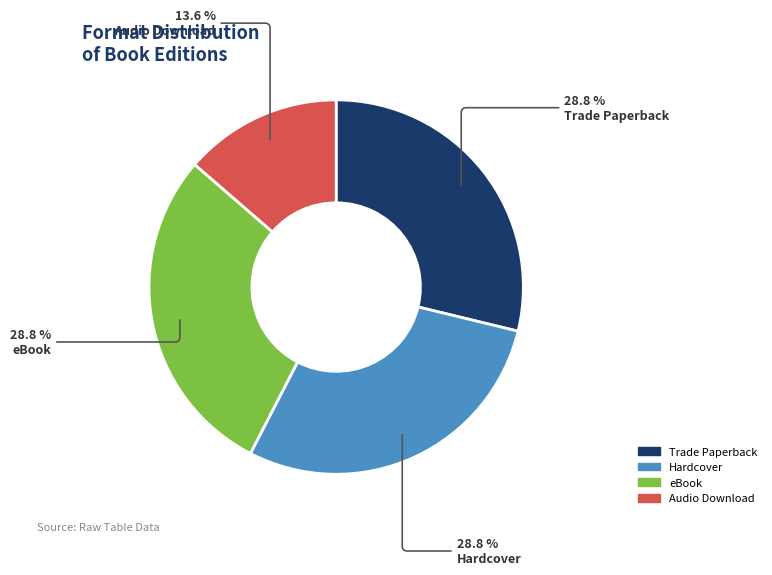

Between eBook and Audio Download, which is larger?

eBook